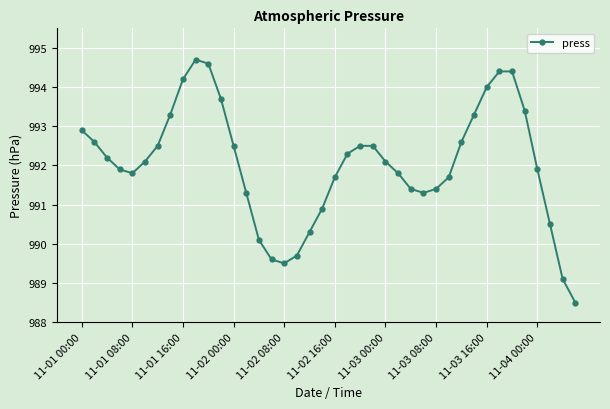

What is the value of the 24th point from the left?

992.5